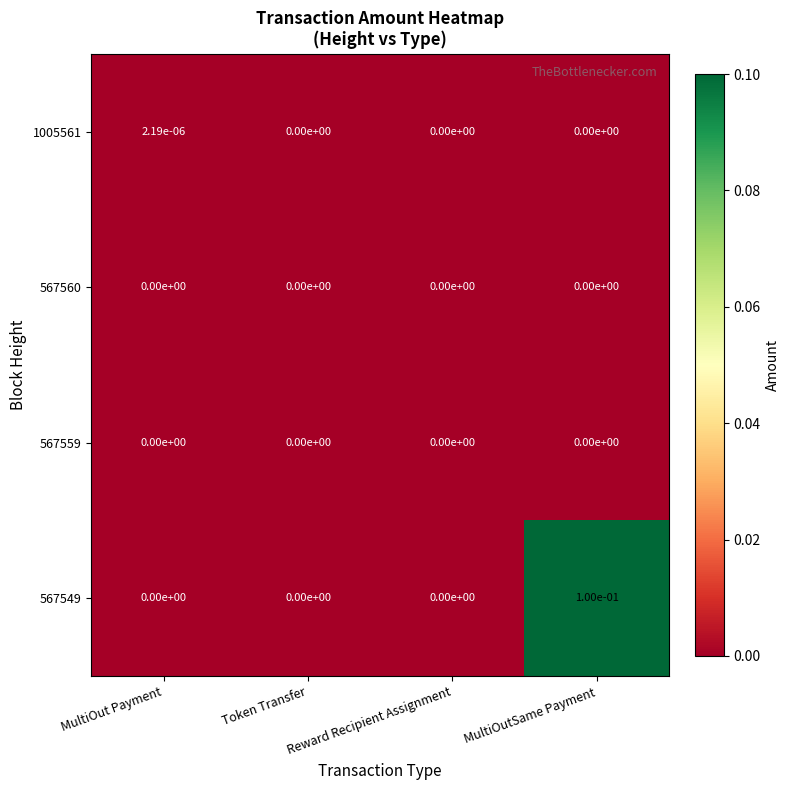

Between Reward Recipient Assignment and MultiOutSame Payment, which series saw the biggest shift?

567549